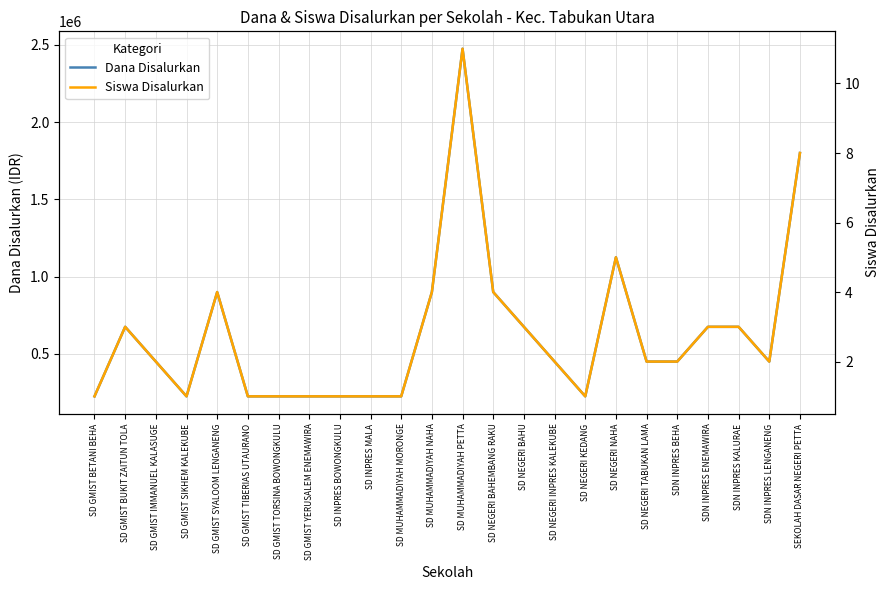

Is it true that Siswa Disalurkan equals 1 at SD GMIST TORSINA BOWONGKULU?

False